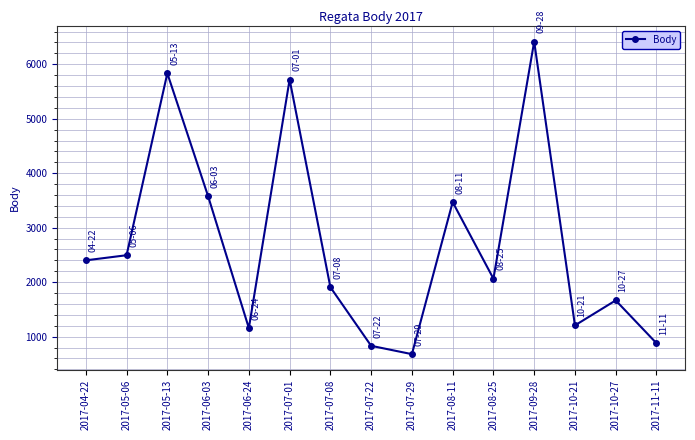

At which label does the data first exceed 2064?

2017-04-22